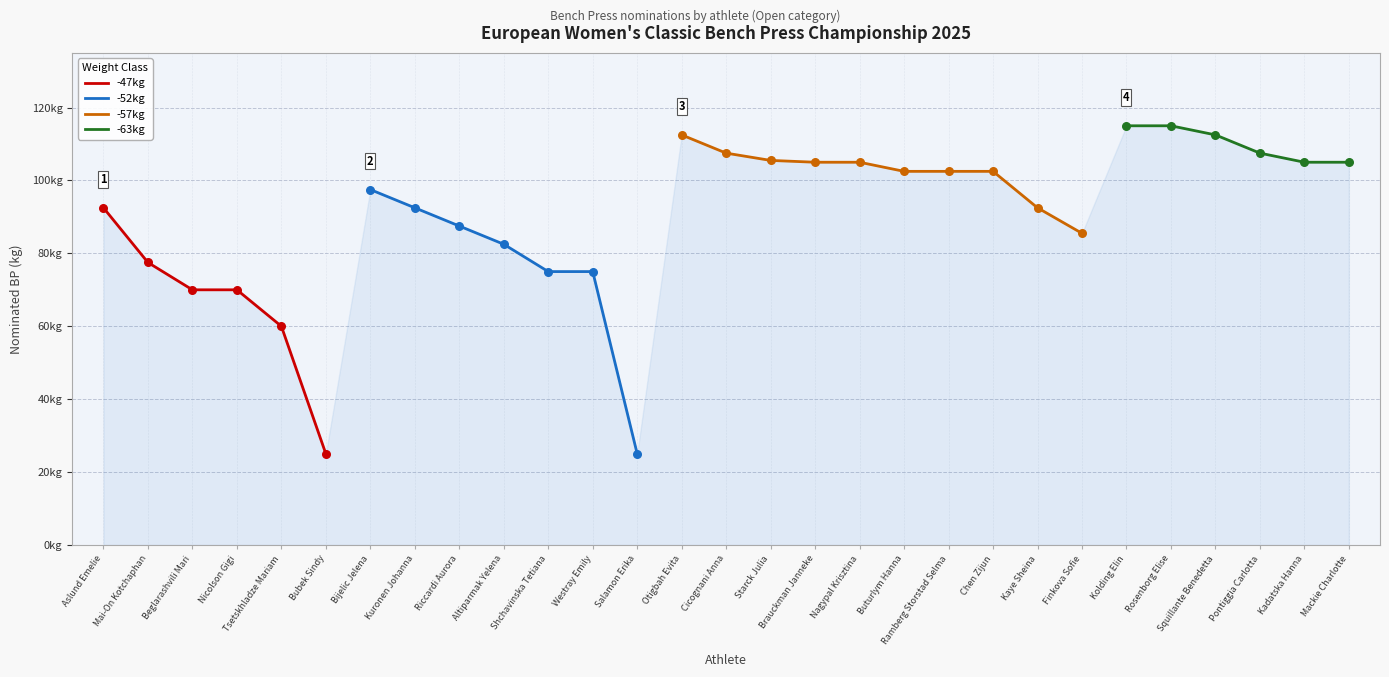

What is the ratio of the value at Kuronen Johanna to the value at Salamon Erika?

3.7